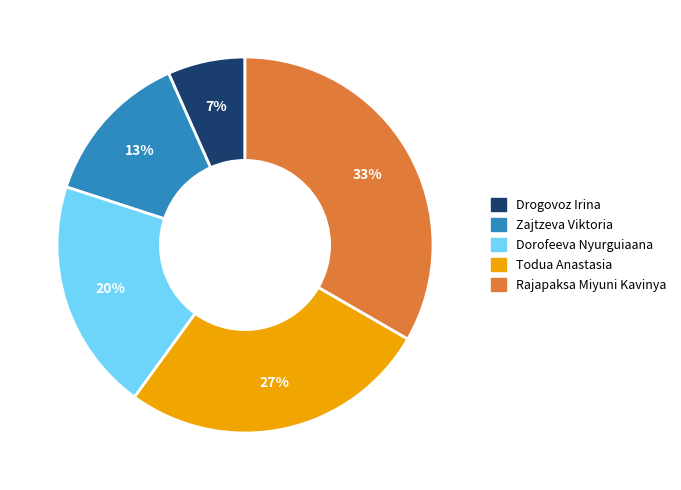

True or false: Todua Anastasia accounts for 35% of the total.

False